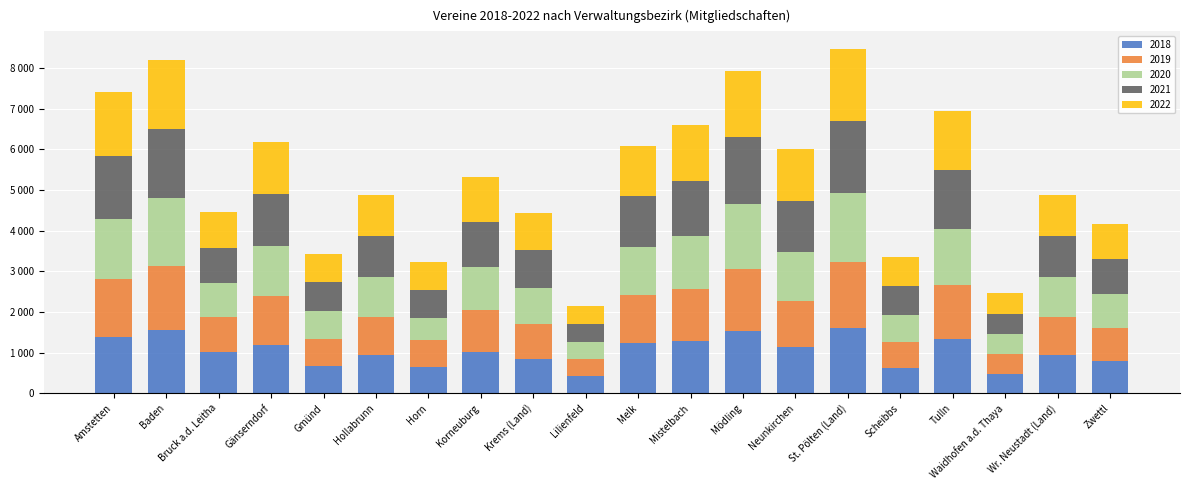

Are the bars grouped side by side (vs. stacked)?

No